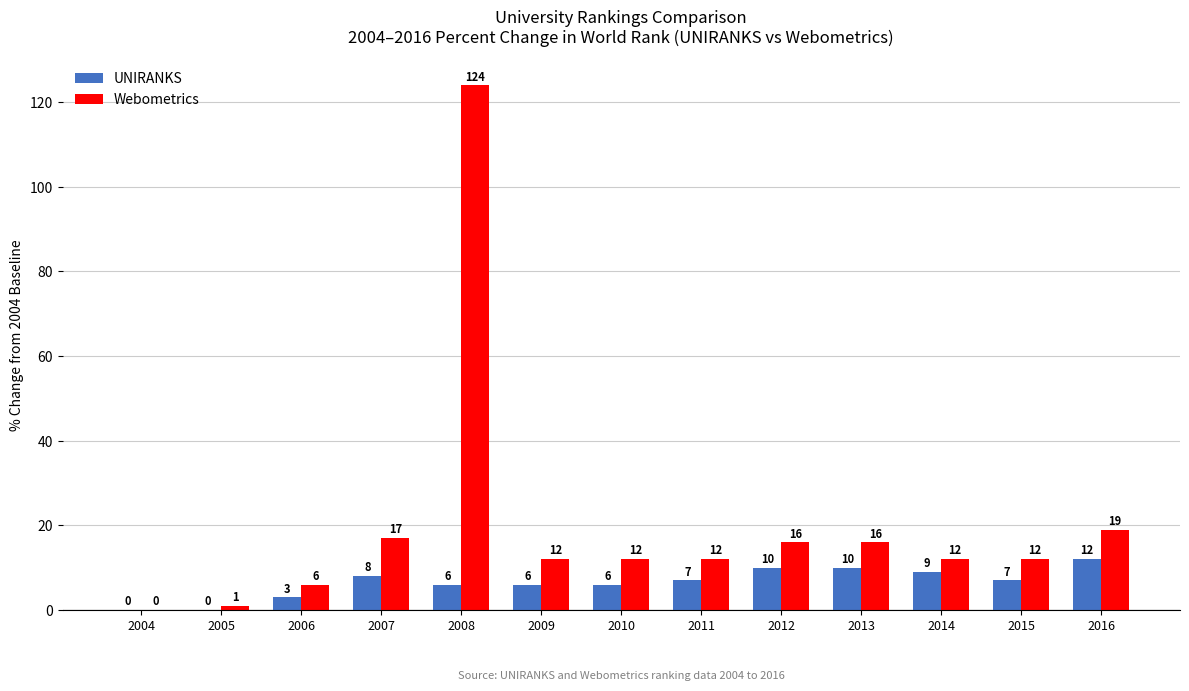

What are all the series names shown in the legend?

UNIRANKS, Webometrics